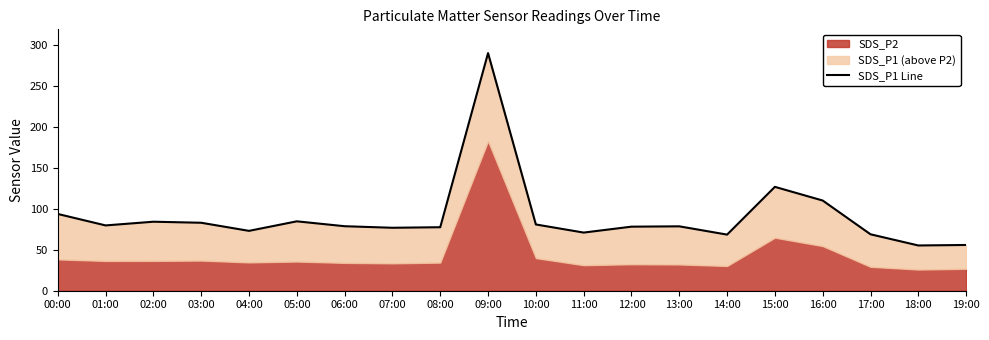

True or false: the data shows 123.2 at 12:00.

False